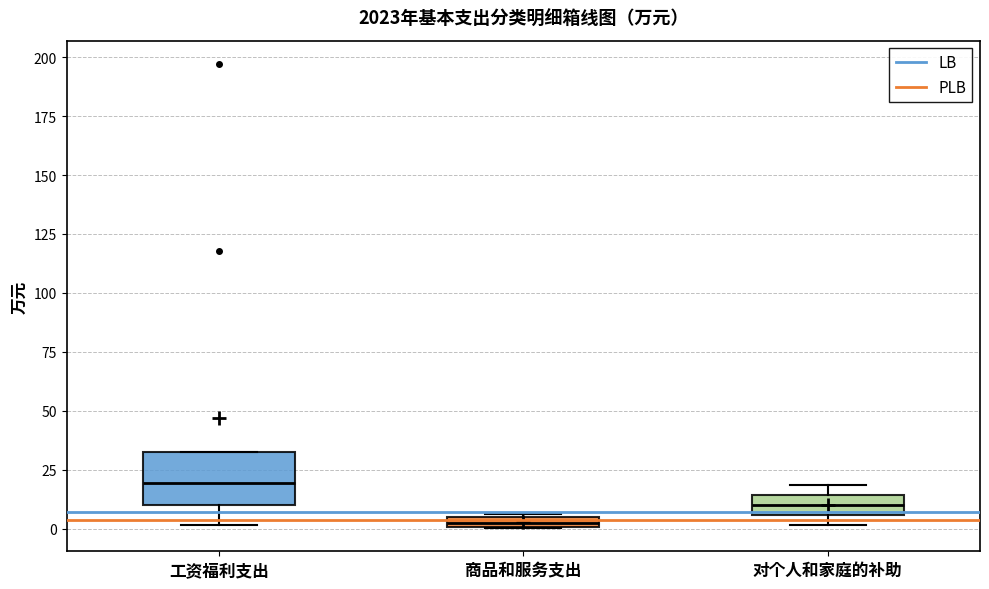

Where is the lower edge of the box for 商品和服务支出 on the y-axis? The values are not printed on the chart, so give them approximately, as read against the axis.

0